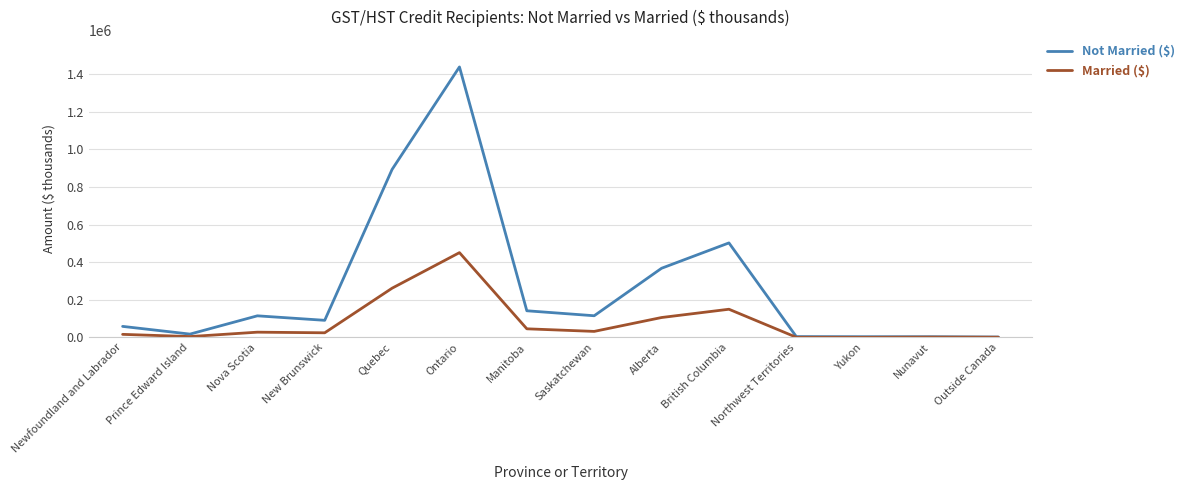

The value of Not Married ($) at Ontario is 1439072. True or false?

True